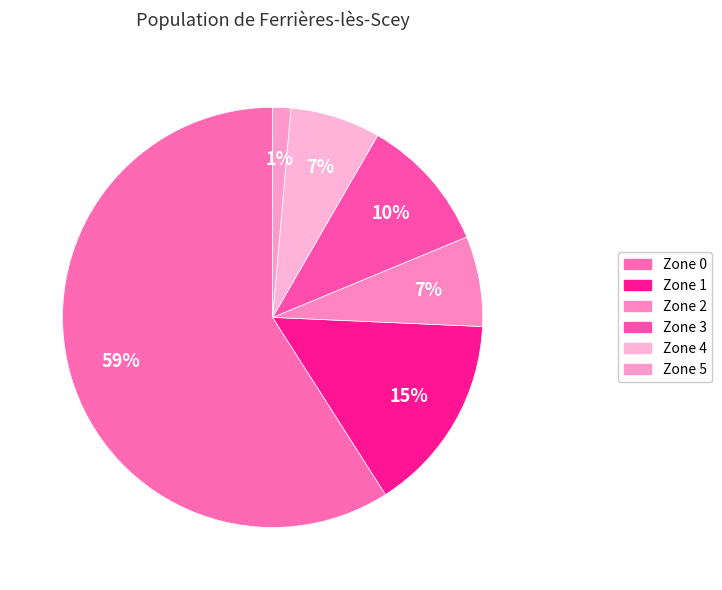

Which category accounts for the majority?

Zone 0